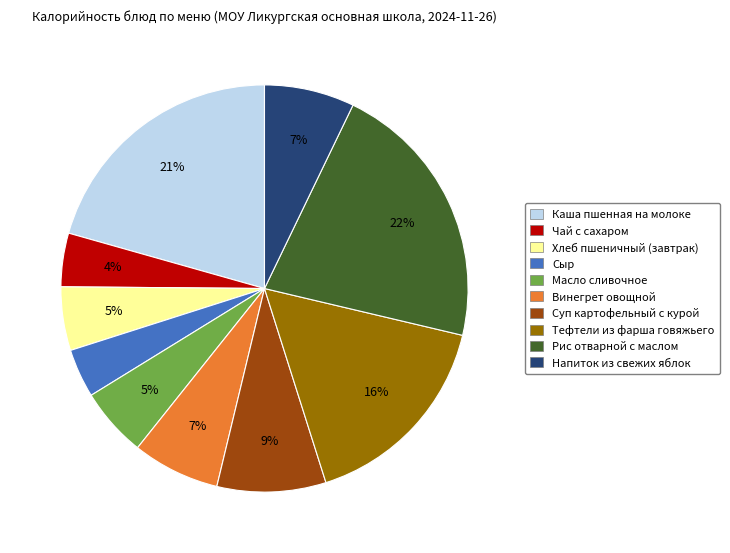

To the nearest percent, what is the combined percentage of Рис отварной с маслом and Хлеб пшеничный (завтрак)?

27%